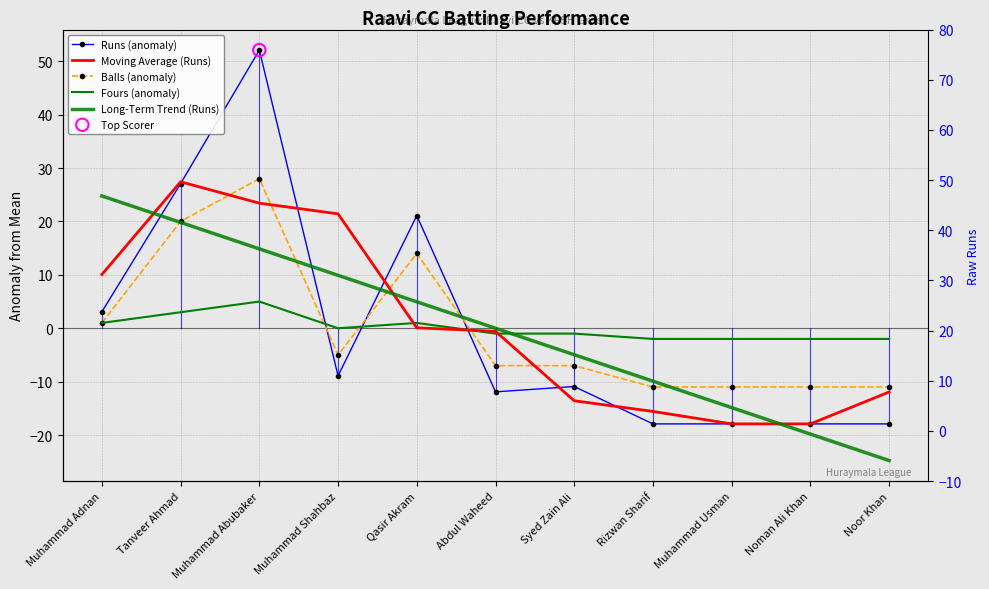

Which series has the largest total across all categories?

Moving Average (Runs)